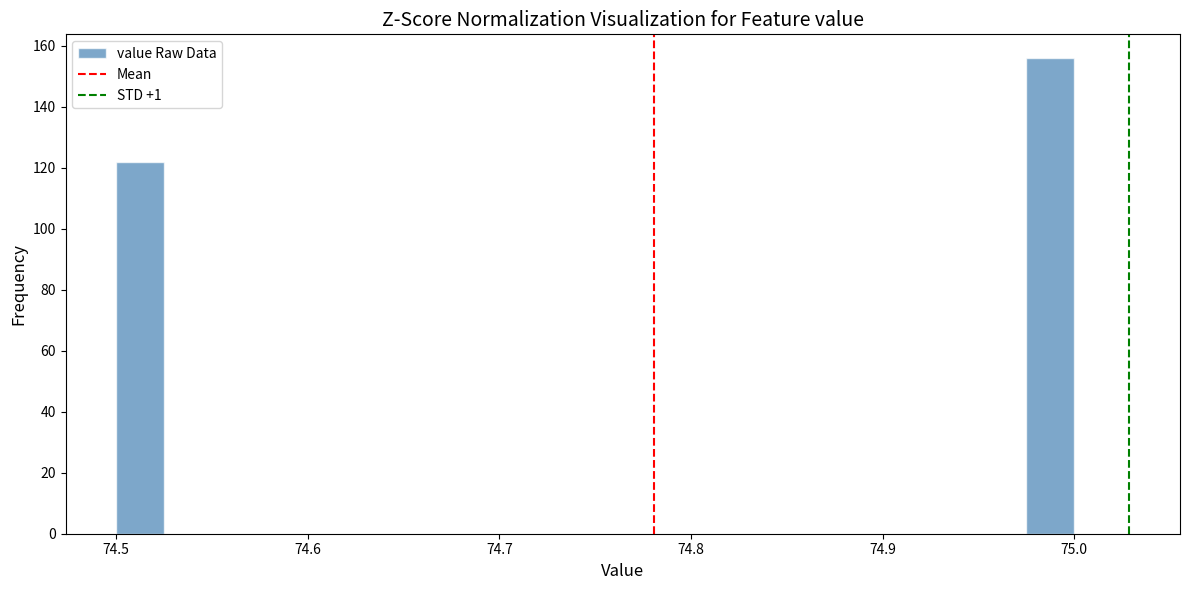

Read against the x-axis, roughly where is the centre of the tallest bar?

74.99